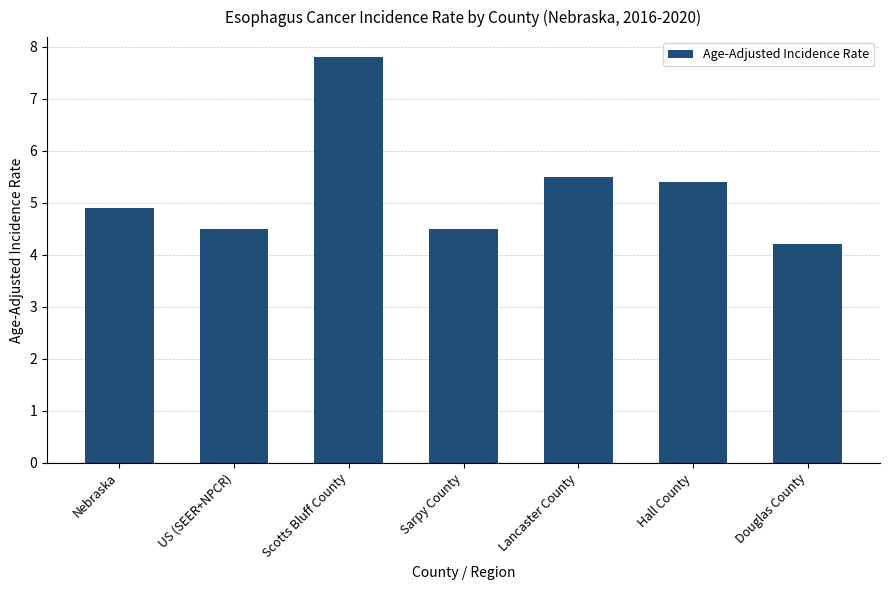

Reading left to right, transcribe all the data shown in this chart.

Nebraska=4.9	US (SEER+NPCR)=4.5	Scotts Bluff County=7.8	Sarpy County=4.5	Lancaster County=5.5	Hall County=5.4	Douglas County=4.2